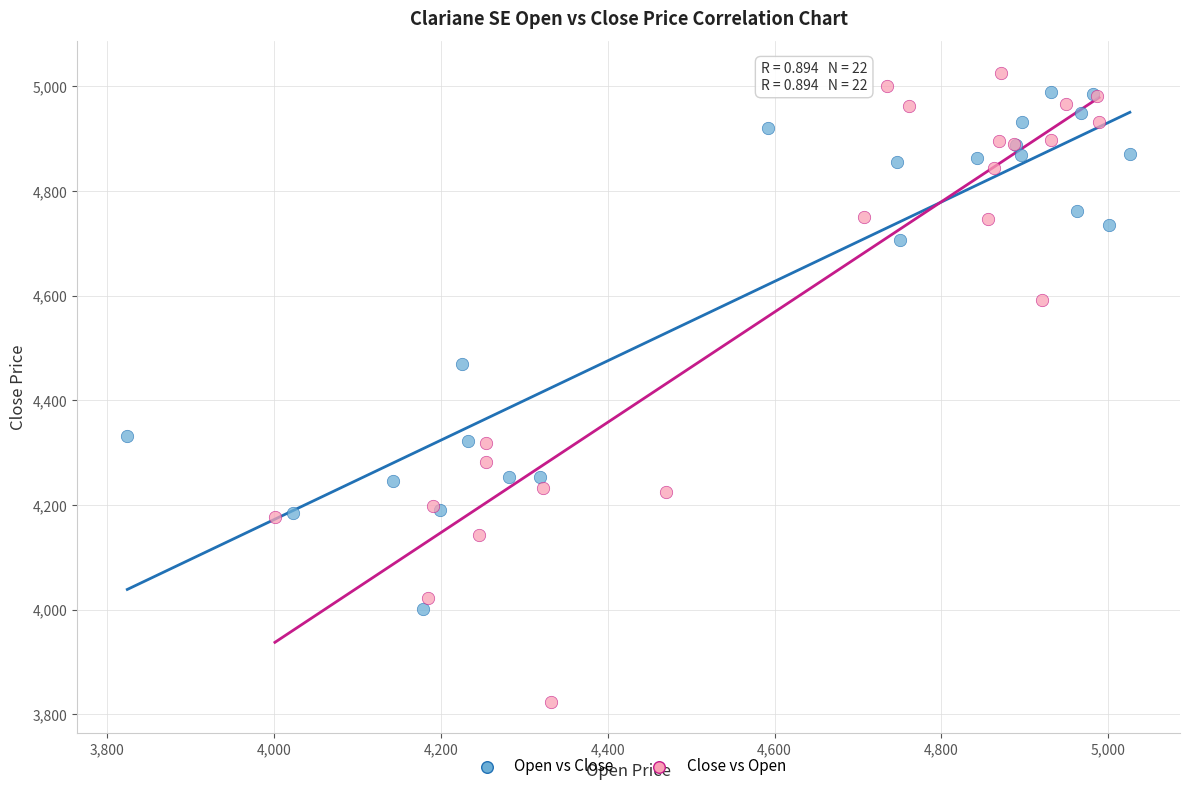

Which series has the largest Y range (max minus min)?

Close vs Open